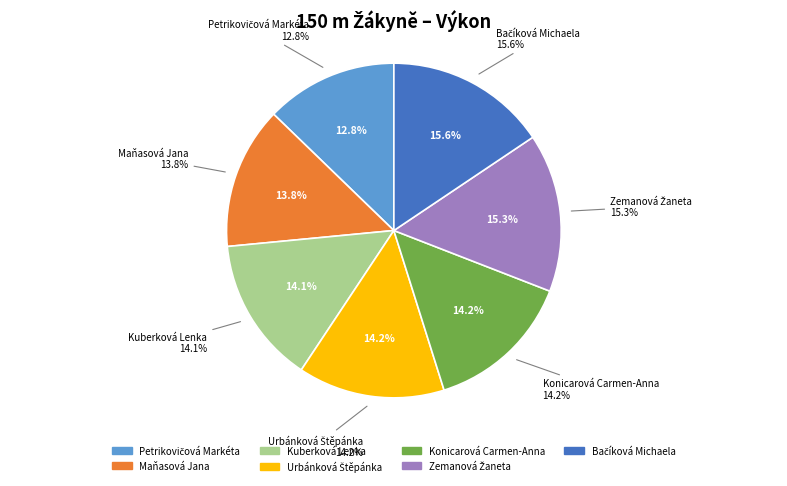

How many slices are in this pie chart?

7